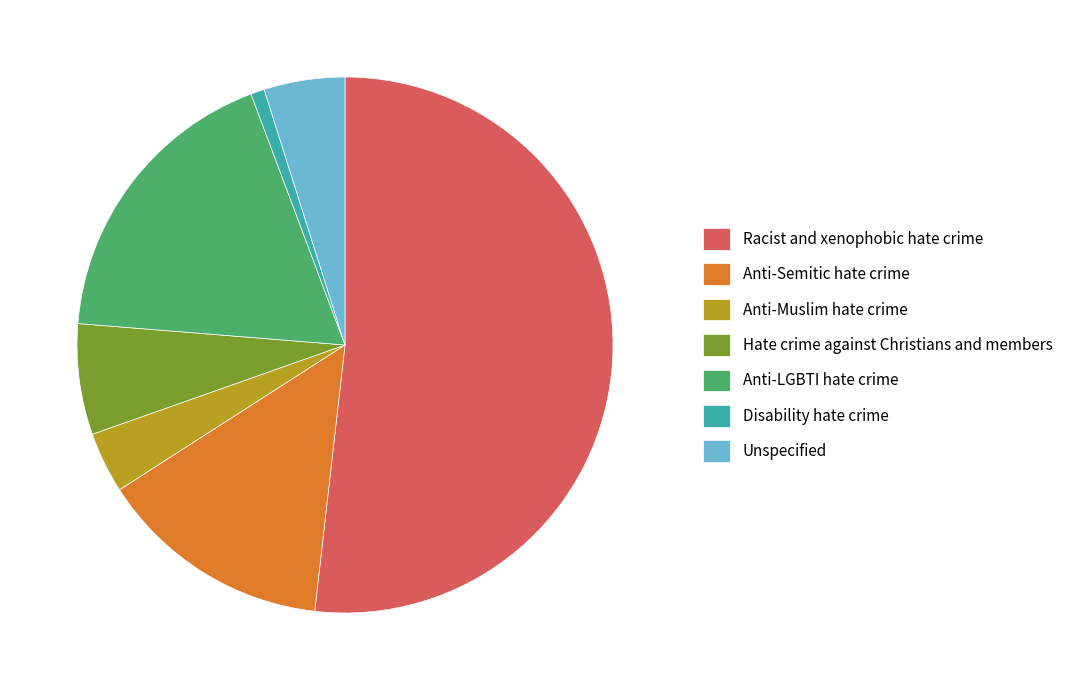

Combined, do Anti-LGBTI hate crime and Anti-Semitic hate crime account for over 50%?

No